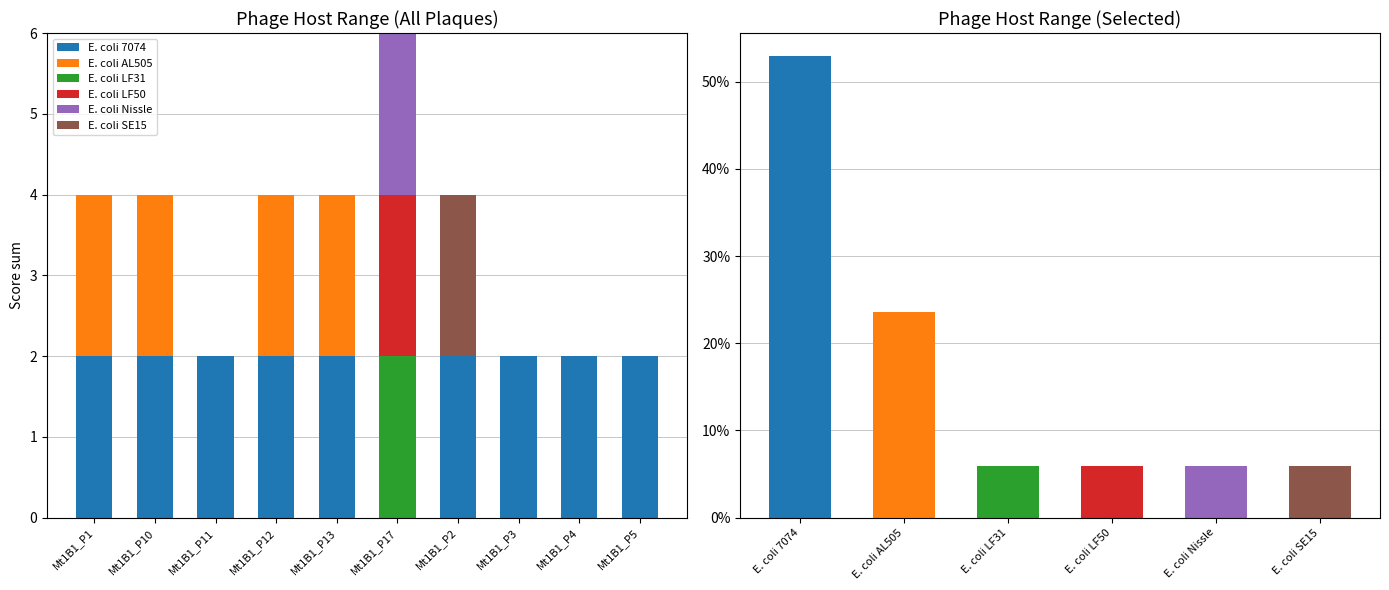

Which category has the lowest value in the E. coli 7074 series?

Mt1B1_P17